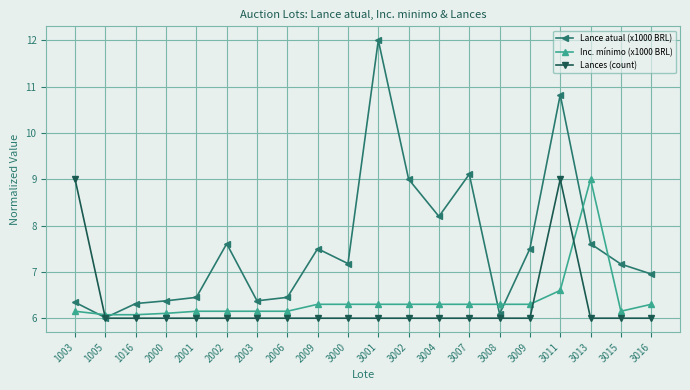

What are all the series names shown in the legend?

Lance atual (x1000 BRL), Inc. mínimo (x1000 BRL), Lances (count)